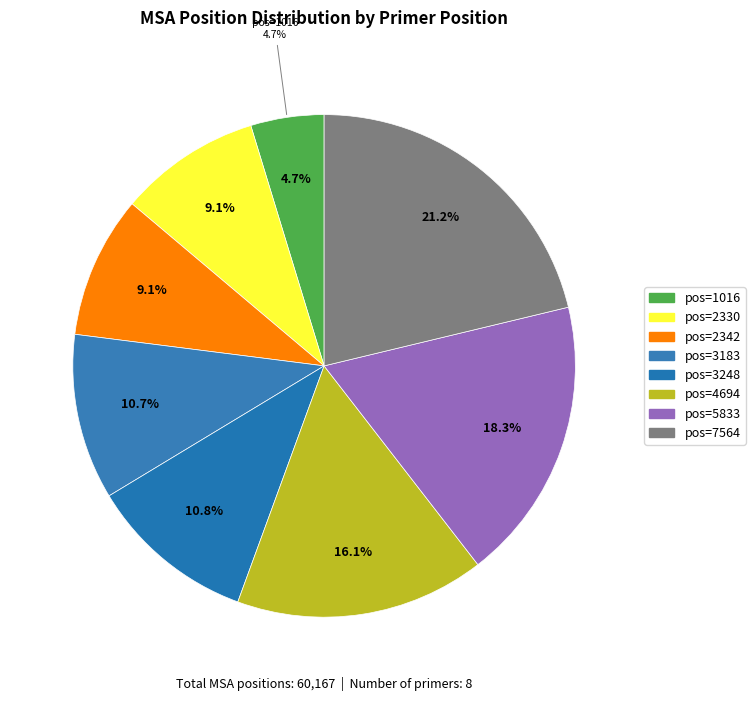

To the nearest percent, what is the average slice percentage?

12%